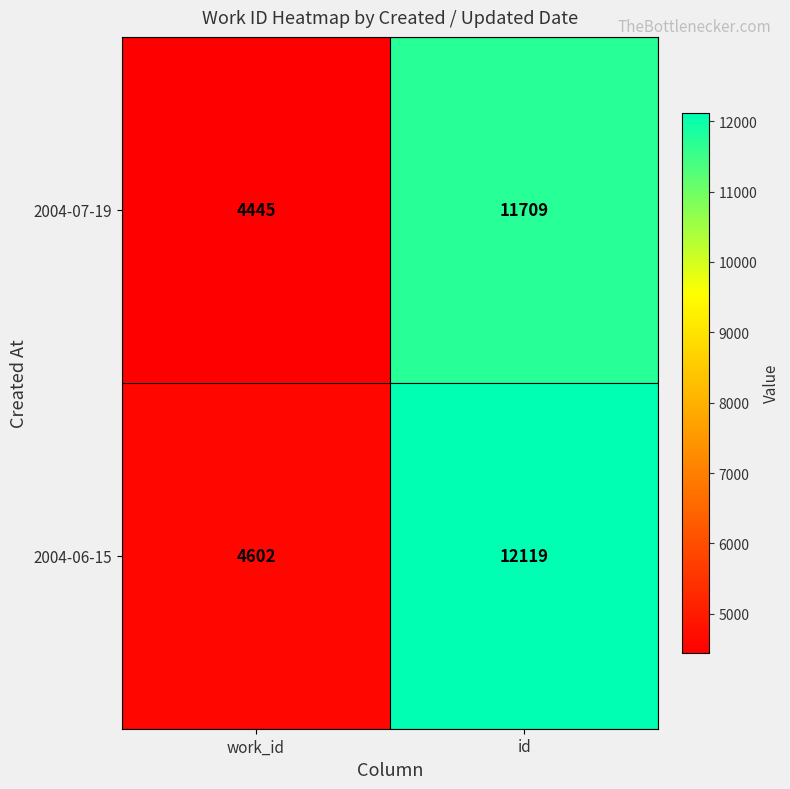

List the series in order of their overall mean, highest first.

2004-06-15, 2004-07-19